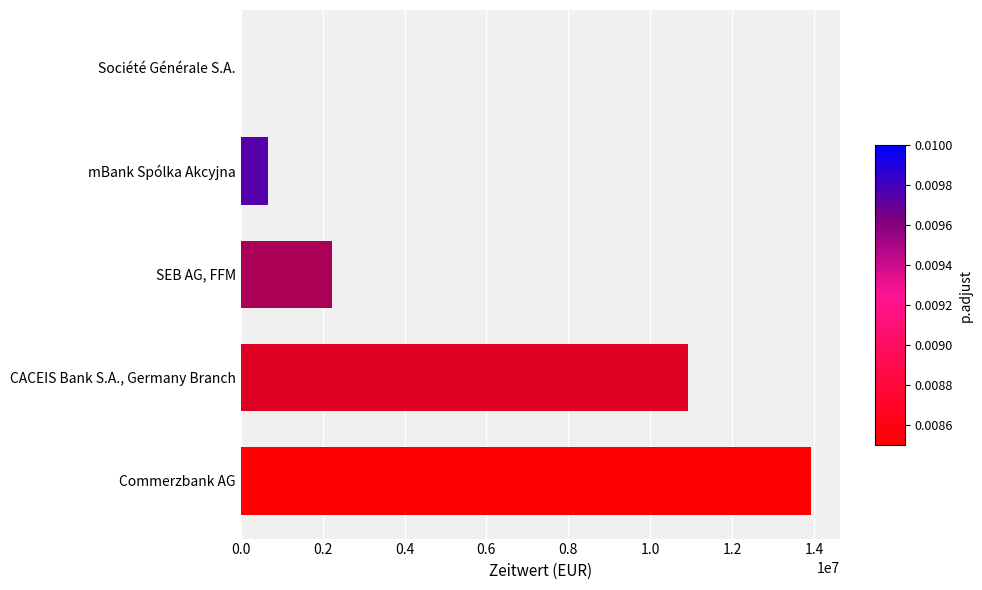

What is the ratio of the value at CACEIS Bank S.A., Germany Branch to the value at Commerzbank AG?

0.8